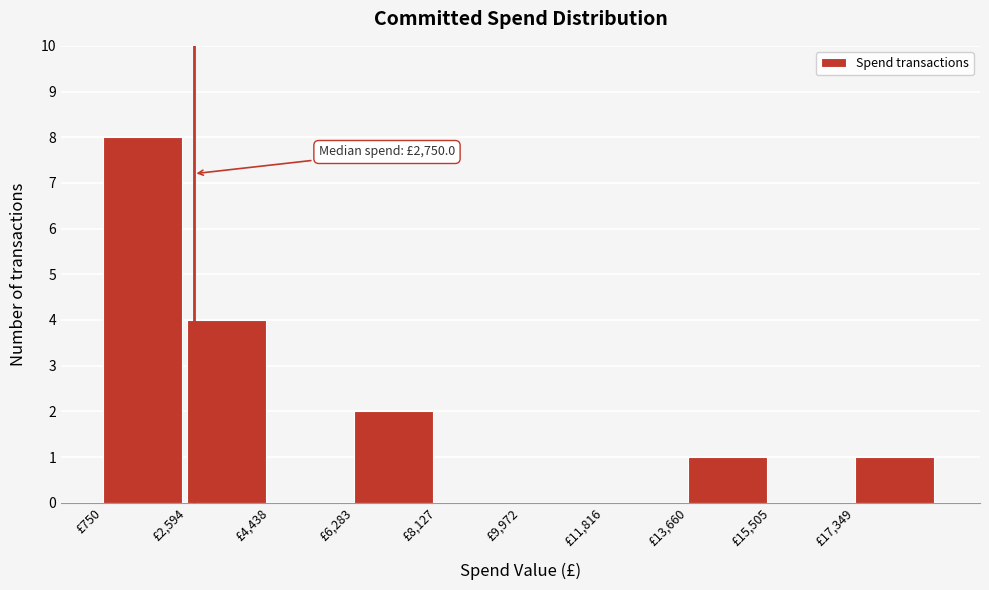

Which range on the x-axis has the tallest bar?

800 to 2600